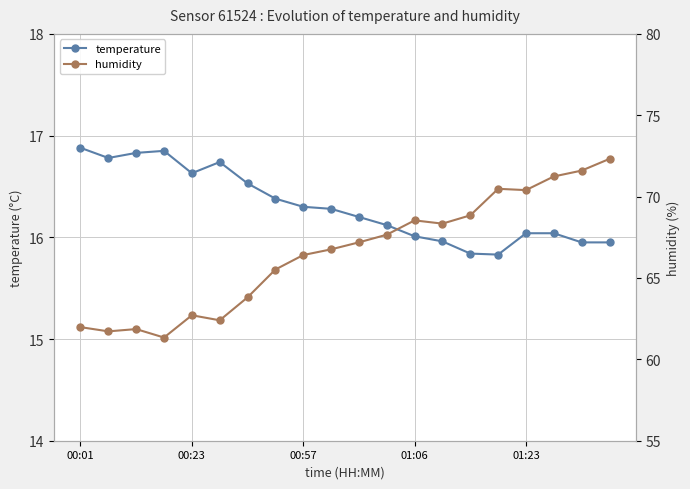

List the series in order of their peak value, highest first.

humidity, temperature